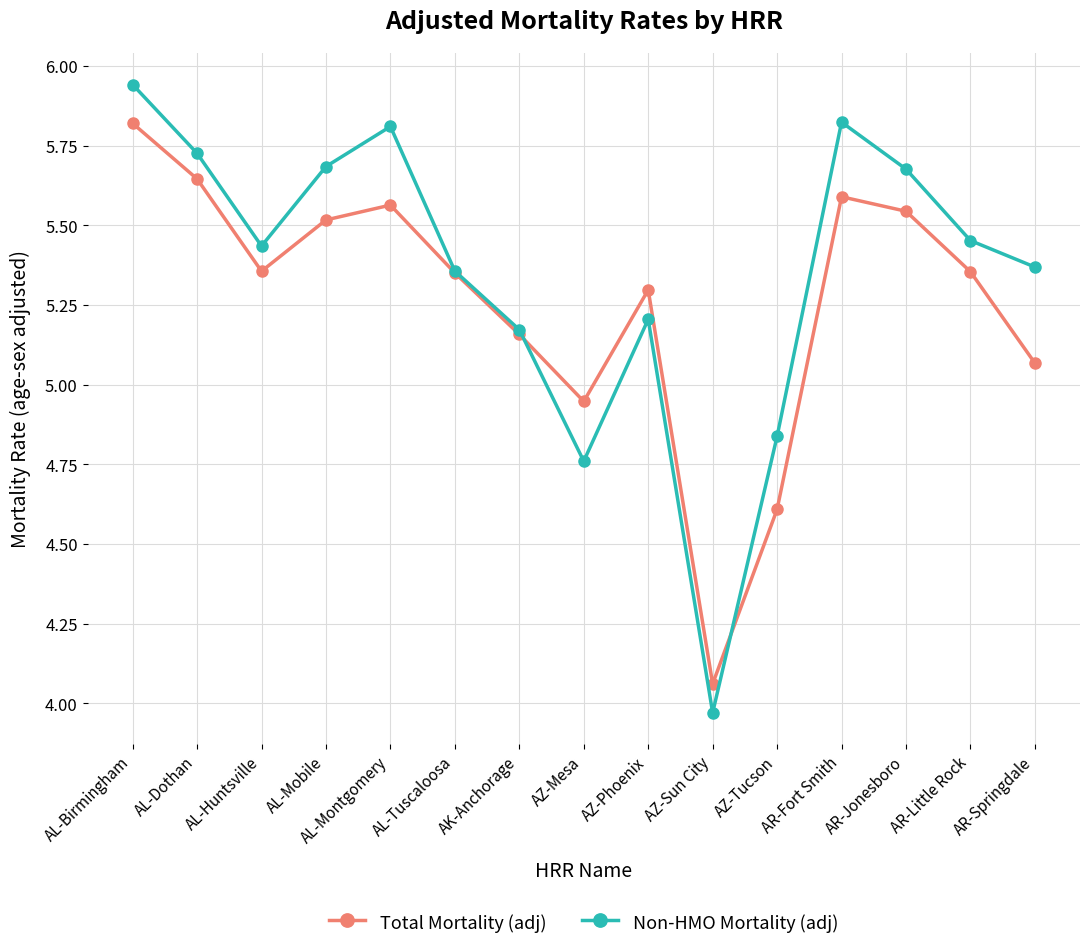

At how many categories does at least one series exceed 5?

12